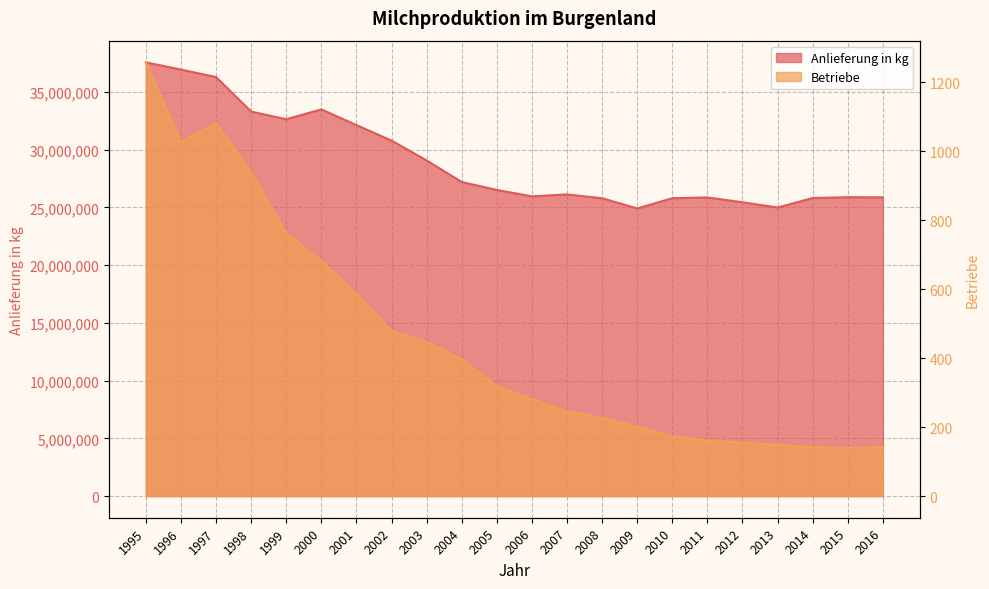

What is the difference between the Anlieferung in kg values at 2012 and 2009?

535445